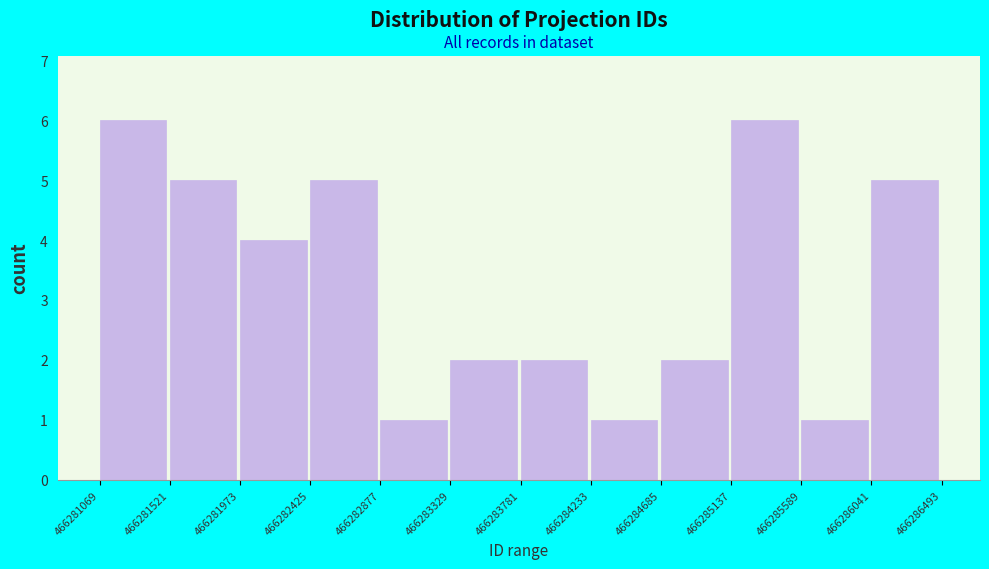

Reading left to right, list every bar in this chart as the range it spans on the x-axis followed by its height. The values are not printed on the chart, so give them approximately, as read against the axis.

466281069 to 466281521: 6
466281521 to 466281973: 5
466281973 to 466282425: 4
466282425 to 466282877: 5
466282877 to 466283329: 1
466283329 to 466283781: 2
466283781 to 466284233: 2
466284233 to 466284685: 1
466284685 to 466285137: 2
466285137 to 466285589: 6
466285589 to 466286041: 1
466286041 to 466286493: 5